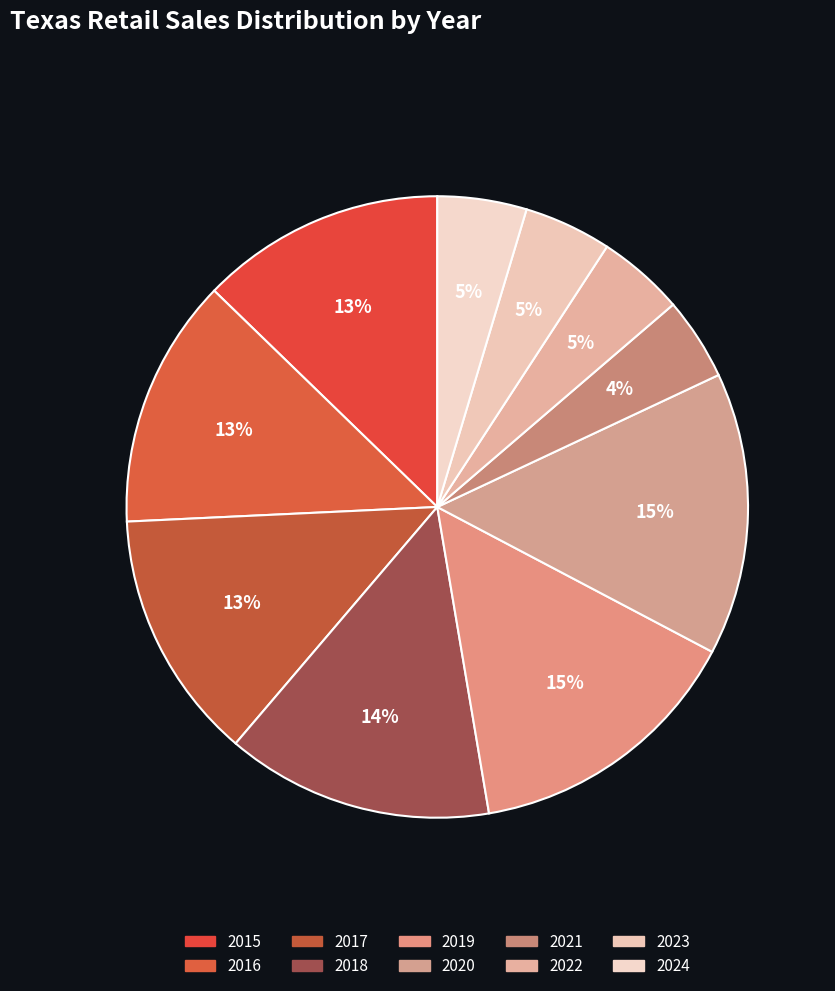

What percentage is the 2019 slice, to the nearest percent?

15%